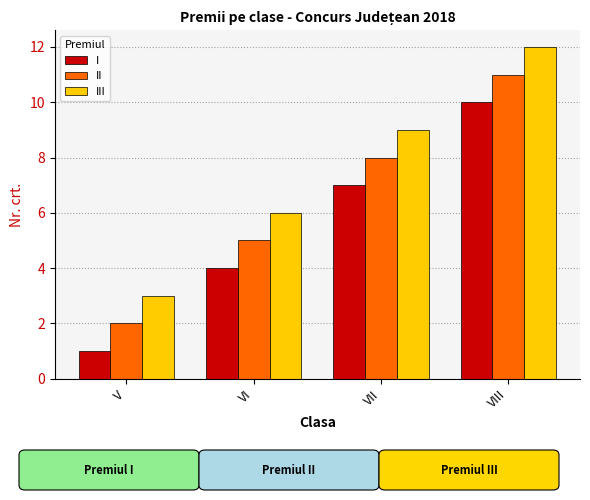

How many data points does each series have?

4